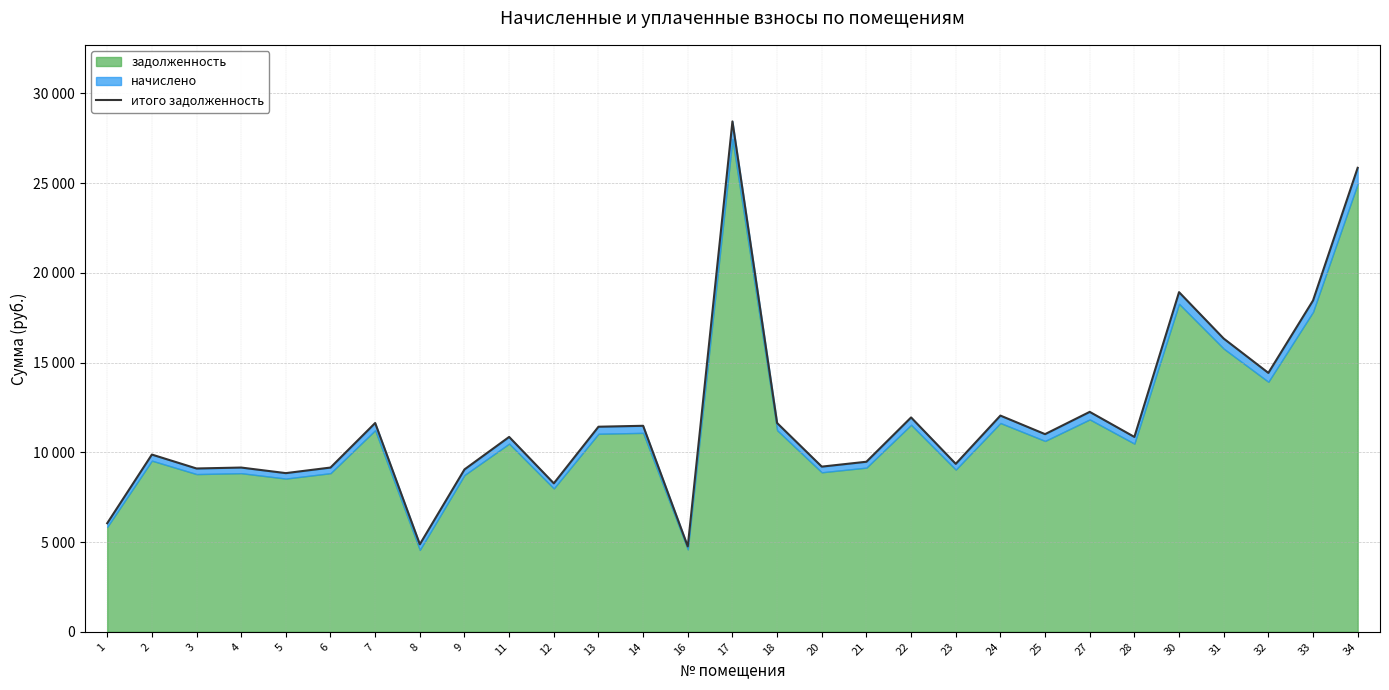

Rank the categories by value from highest to lowest.

17, 34, 30, 33, 31, 32, 27, 24, 22, 7, 18, 14, 13, 25, 11, 28, 2, 21, 23, 20, 4, 6, 3, 9, 5, 12, 1, 8, 16